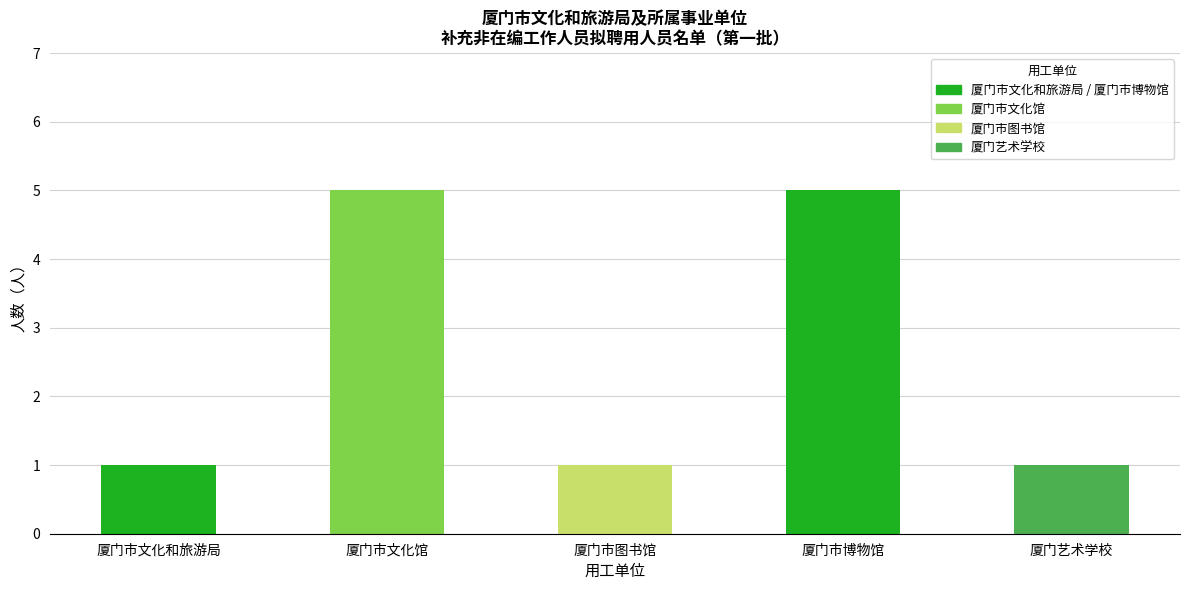

Does the chart contain stacked bars?

No